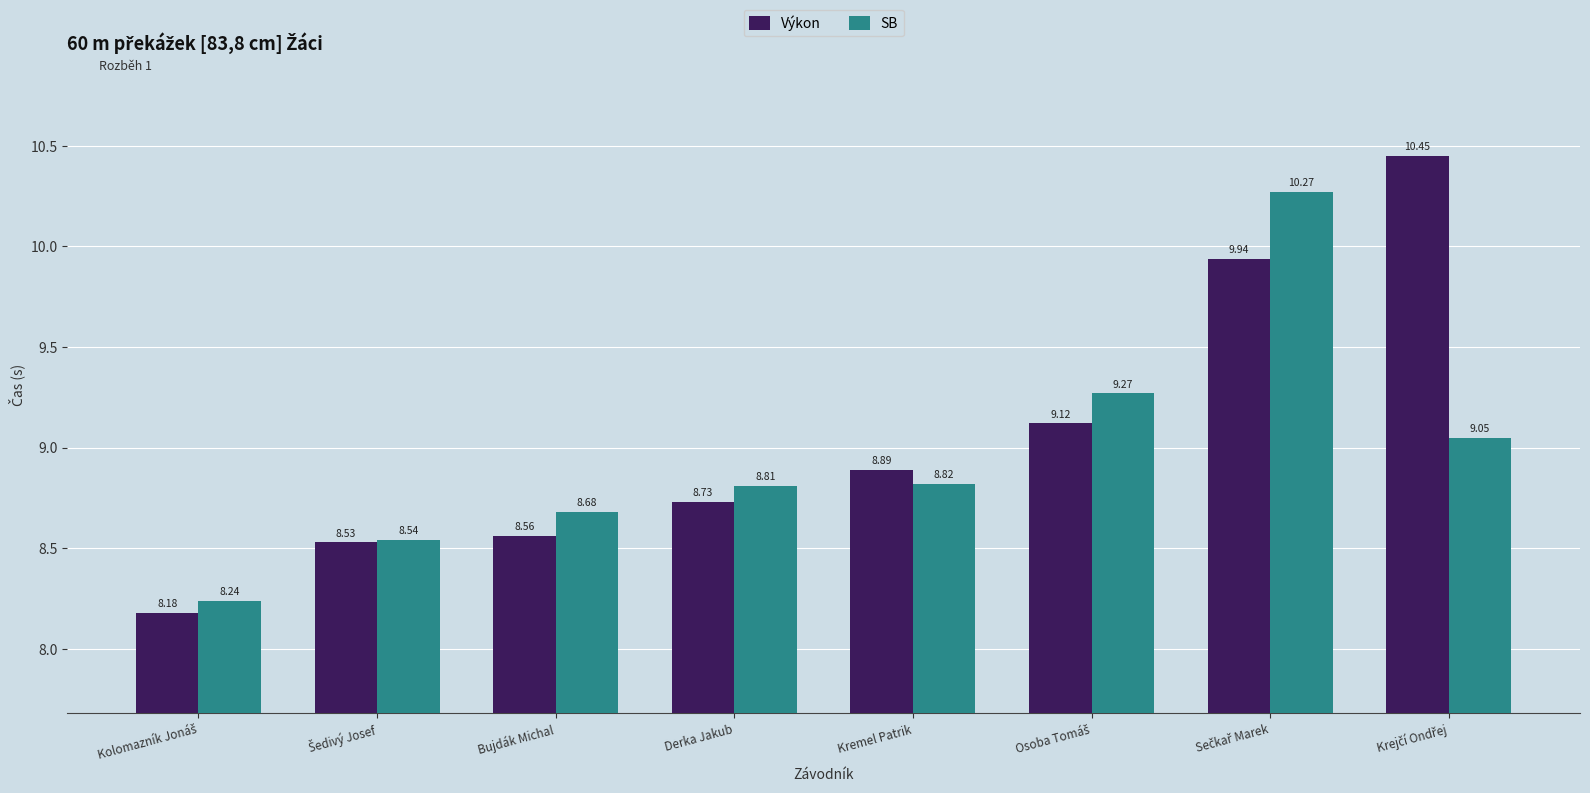

What is the average value of the SB series?

9.0